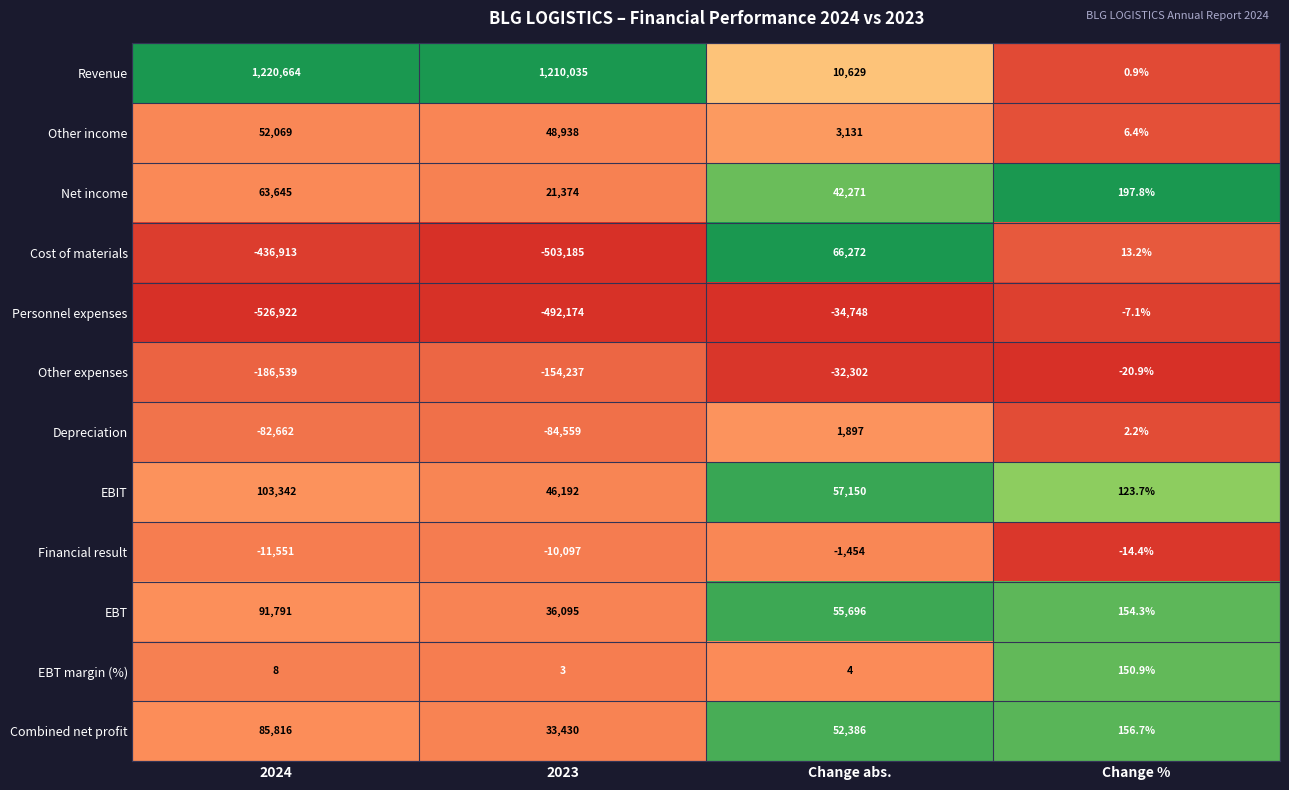

Which series has the widest spread of values?

Revenue